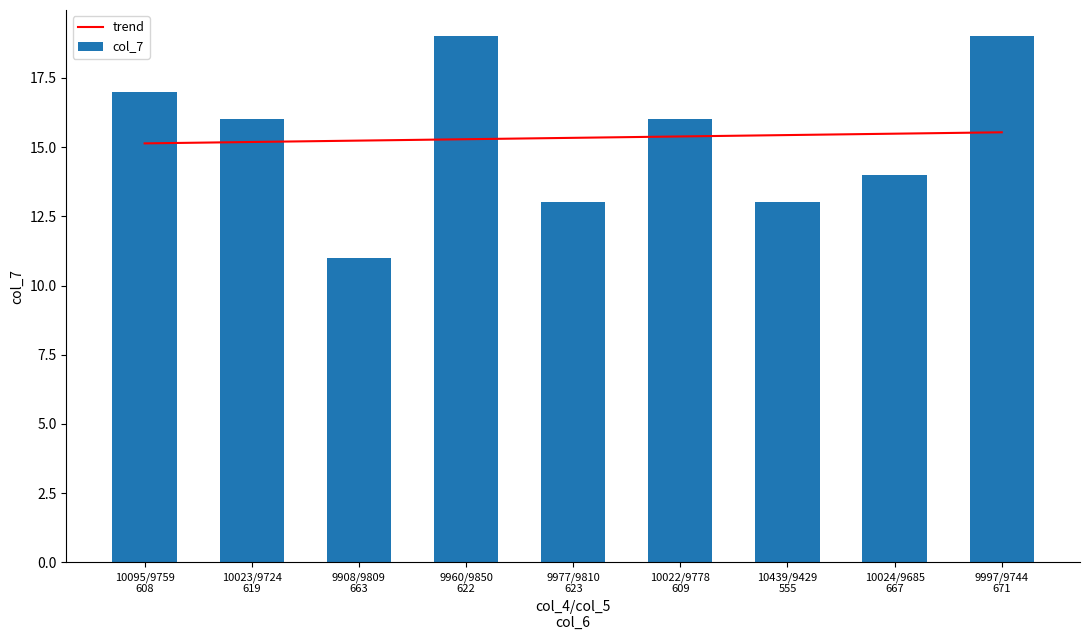

At which category is the sum across all series the highest?

9997/9744
671